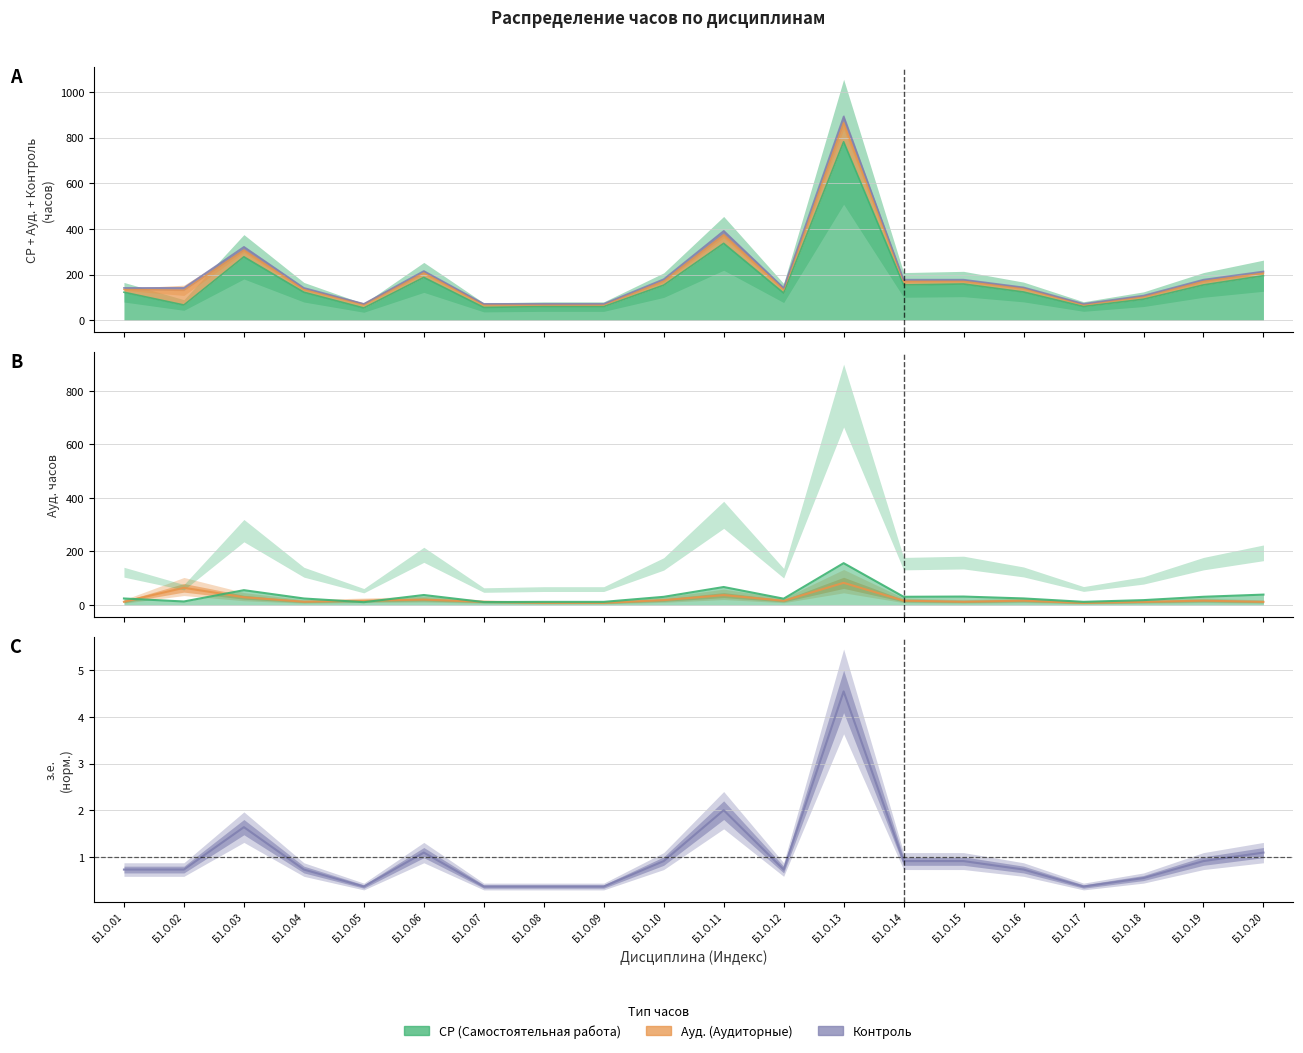

What is the sum of the Ауд. (Аудиторные) values at Б1.О.07 and Б1.О.20?

24.0